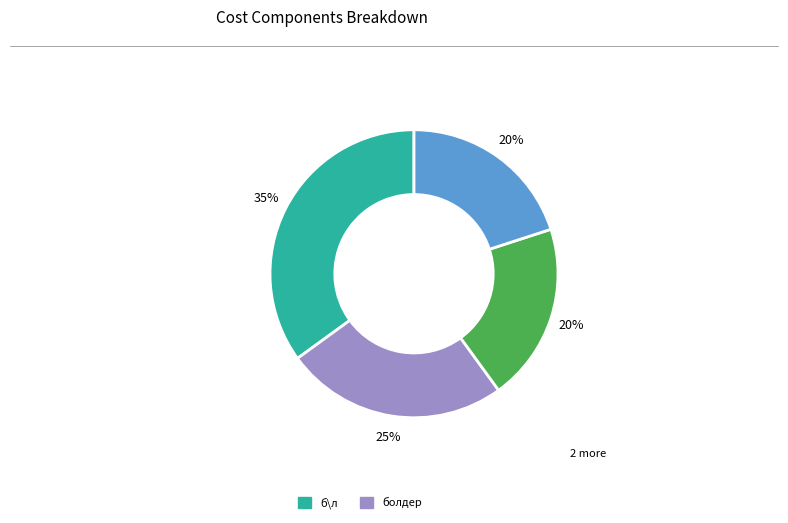

To the nearest percent, what is the average slice percentage?

25%